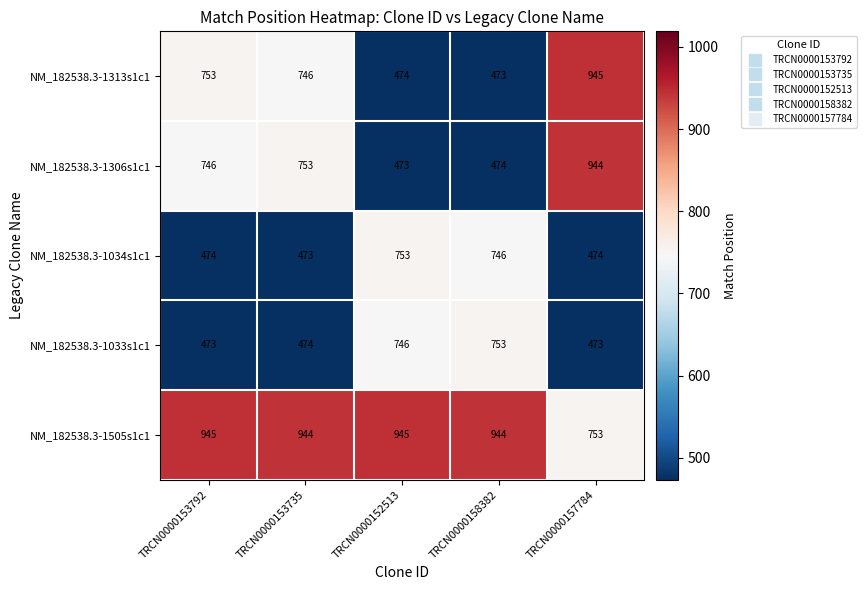

What is the average value of the NM_182538.3-1034s1c1 series?

584